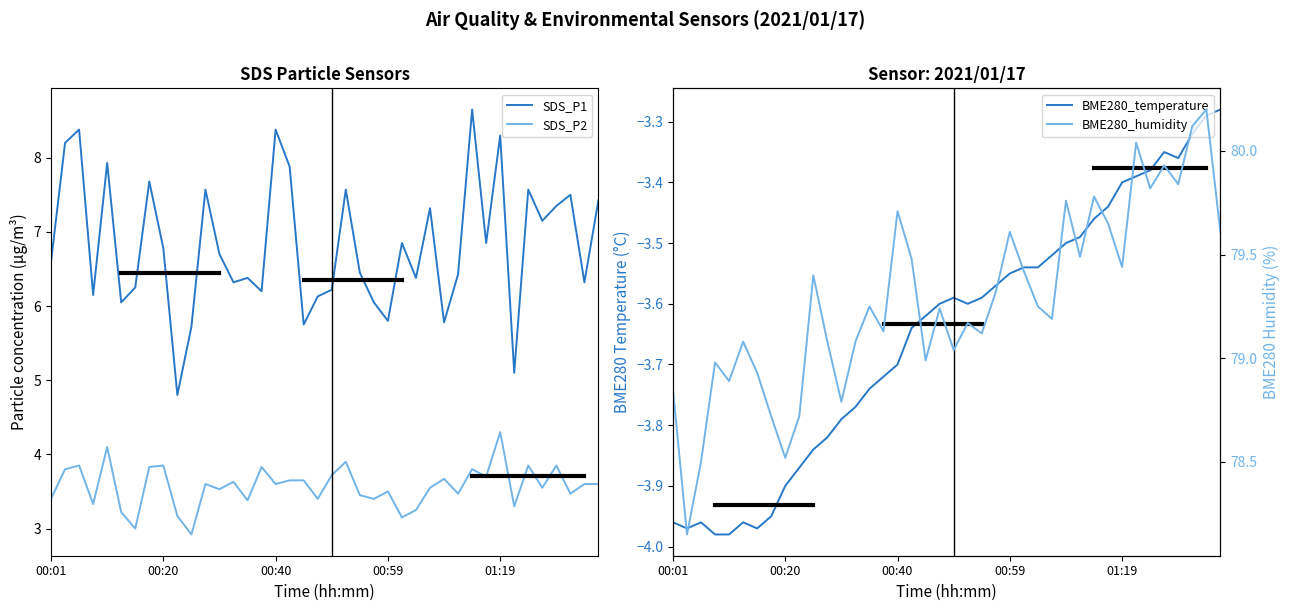

Which has a higher value, 17 or 14?

17